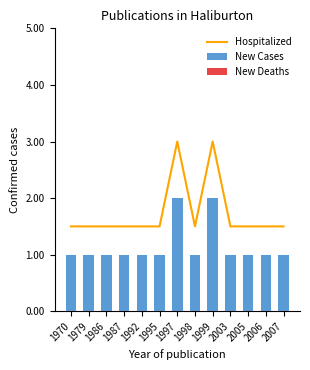

How many series are shown in this chart?

3